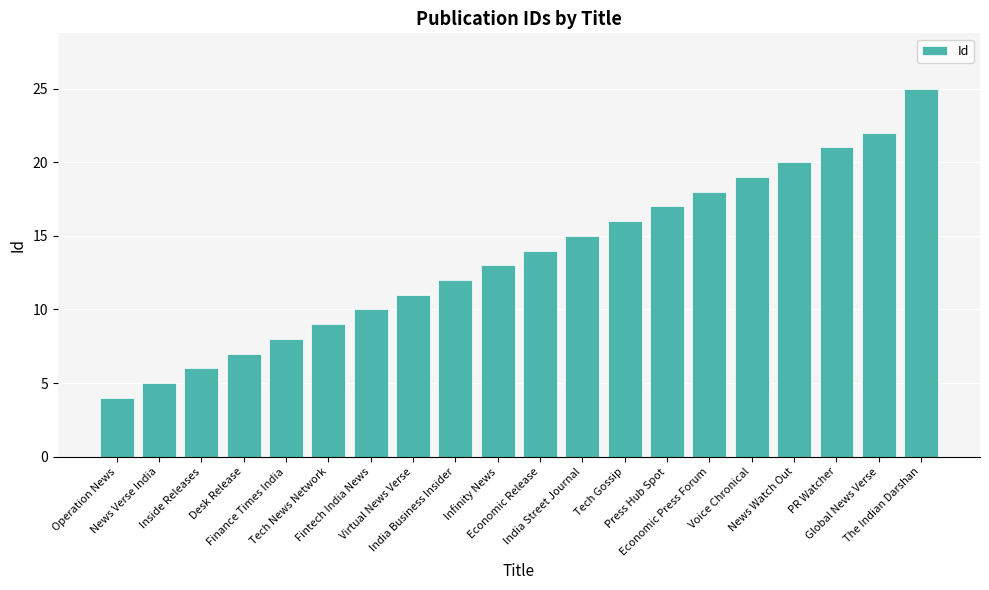

List the labels in order of value, smallest first.

Operation News, News Verse India, Inside Releases, Desk Release, Finance Times India, Tech News Network, Fintech India News, Virtual News Verse, India Business Insider, Infinity News, Economic Release, India Street Journal, Tech Gossip, Press Hub Spot, Economic Press Forum, Voice Chronical, News Watch Out, PR Watcher, Global News Verse, The Indian Darshan